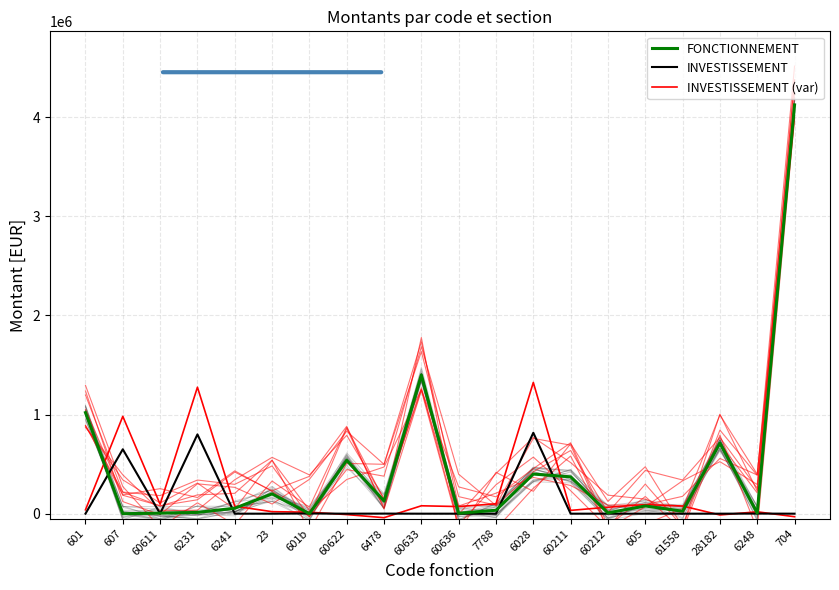

True or false: FONCTIONNEMENT and INVESTISSEMENT cross at least once.

True